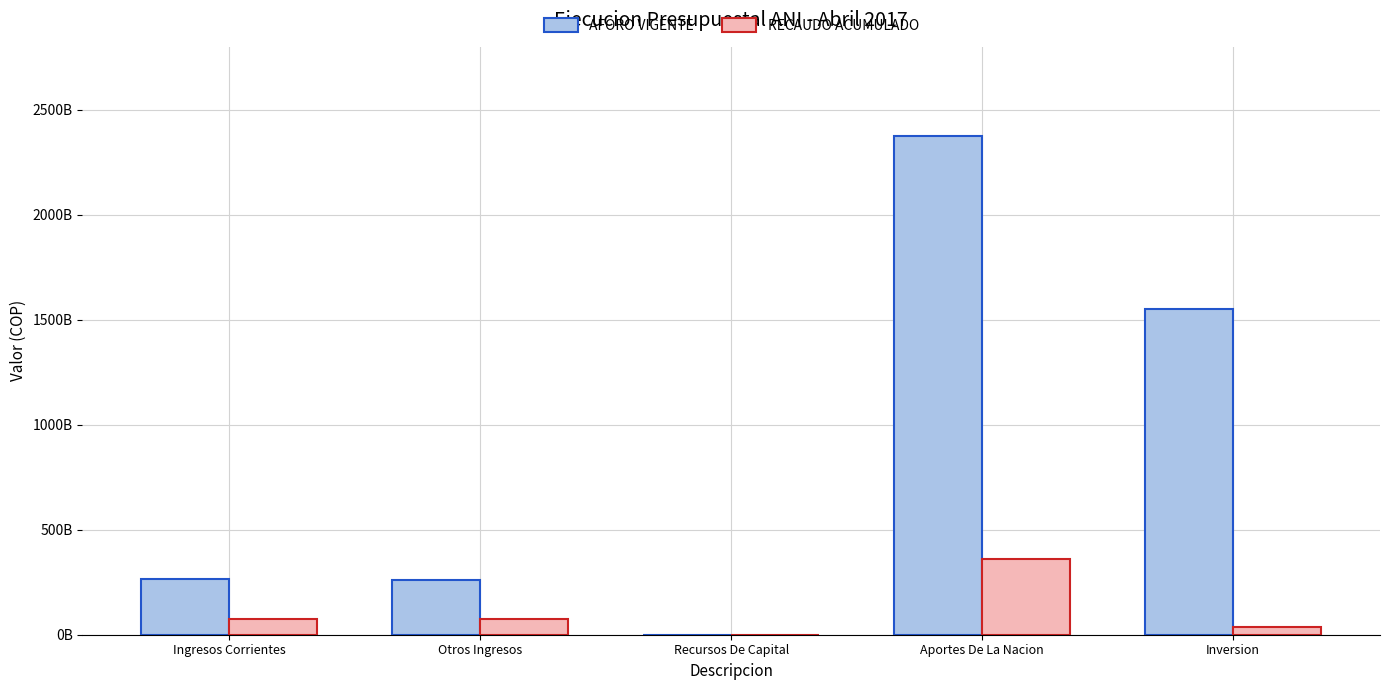

Are the bars horizontal?

No